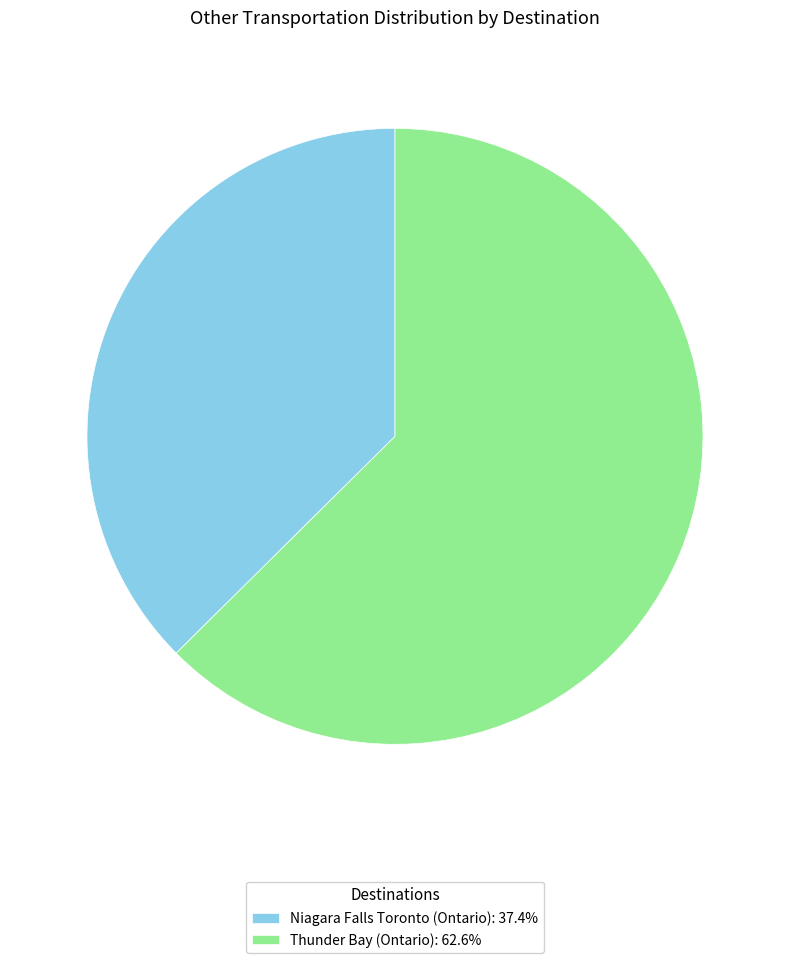

Does any single category account for the majority?

Yes